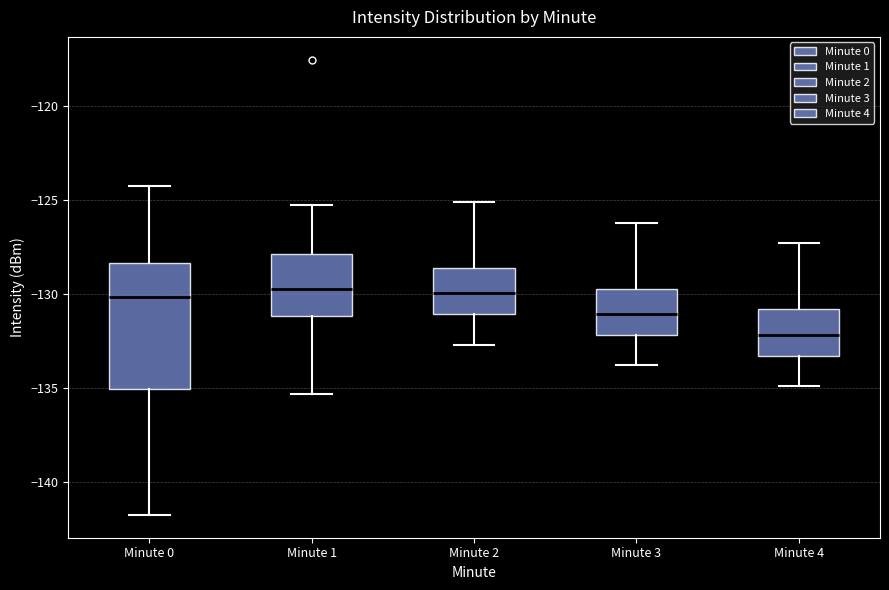

Reading left to right, read every box against the y-axis: the position of its median line, the range the box covers, and the ends of its whiskers. The values are not printed on the chart, so give them approximately, as read against the axis.

Minute 0: median -130.0, box -135.0 to -128.5, whiskers -142.0 to -124.0
Minute 1: median -129.5, box -131.0 to -128.0, whiskers -135.5 to -125.0
Minute 2: median -130.0, box -131.0 to -128.5, whiskers -132.5 to -125.0
Minute 3: median -131.0, box -132.0 to -129.5, whiskers -134.0 to -126.0
Minute 4: median -132.0, box -133.5 to -131.0, whiskers -135.0 to -127.5